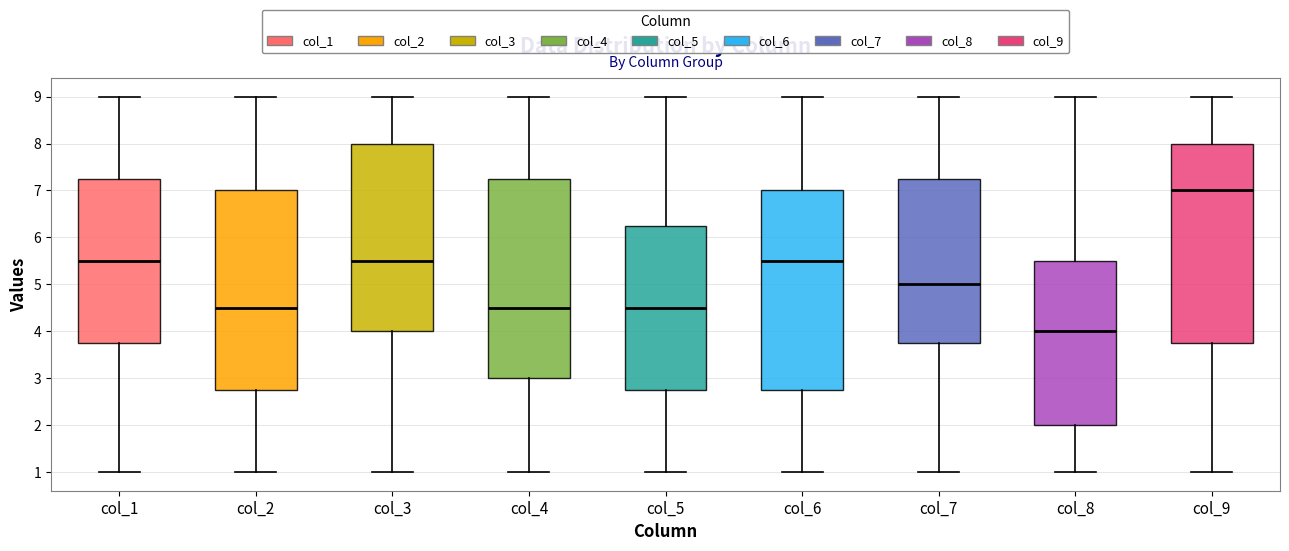

Which box's median line is the lowest?

col_8